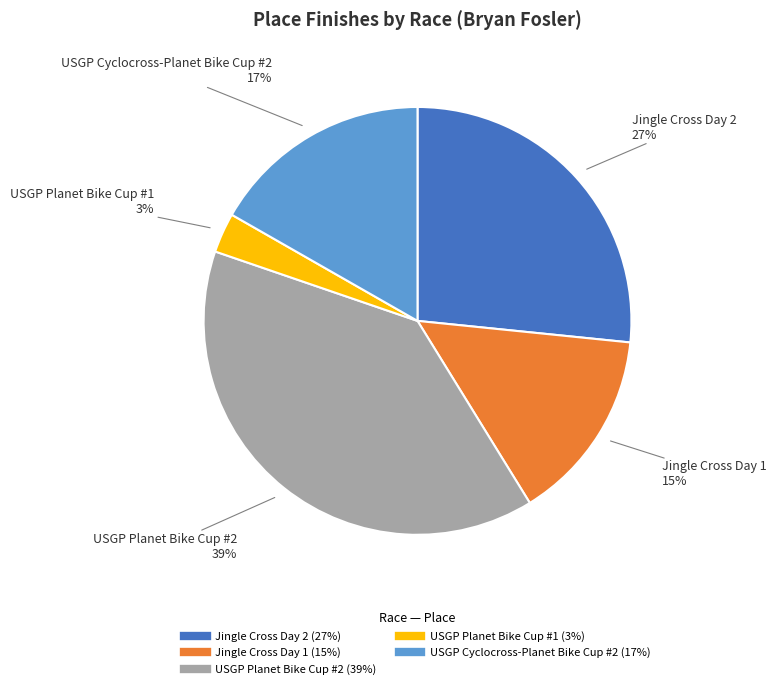

Do USGP Cyclocross-Planet Bike Cup #2 and Jingle Cross Day 1 together represent more than half of the pie?

No